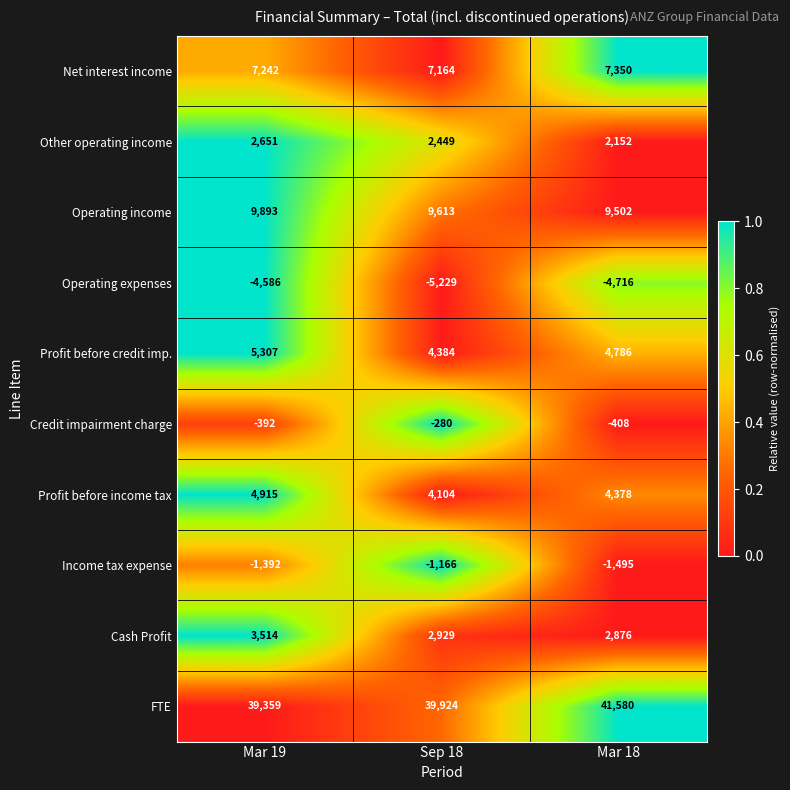

Rank the series at Sep 18 from lowest to highest value.

Operating expenses, Income tax expense, Credit impairment charge, Other operating income, Cash Profit, Profit before income tax, Profit before credit imp., Net interest income, Operating income, FTE